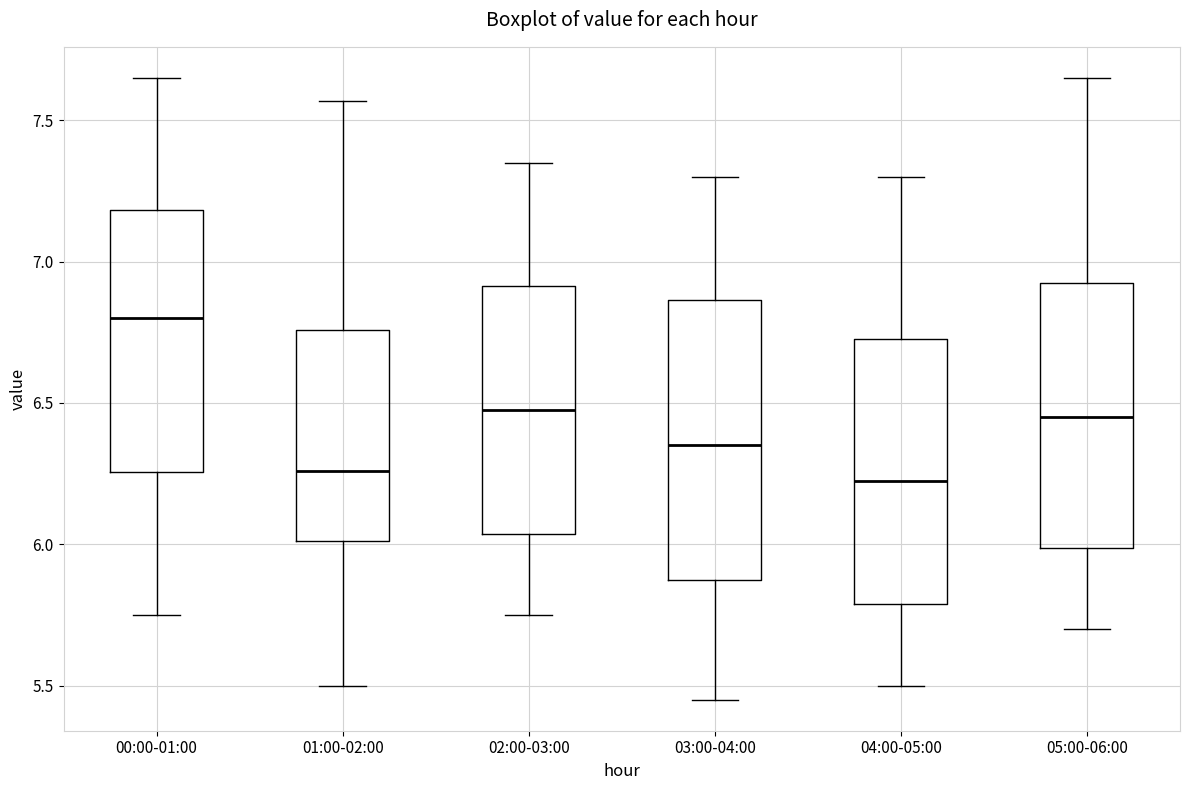

Where does the median line of the box for 01:00-02:00 sit on the y-axis? The values are not printed on the chart, so give them approximately, as read against the axis.

6.25